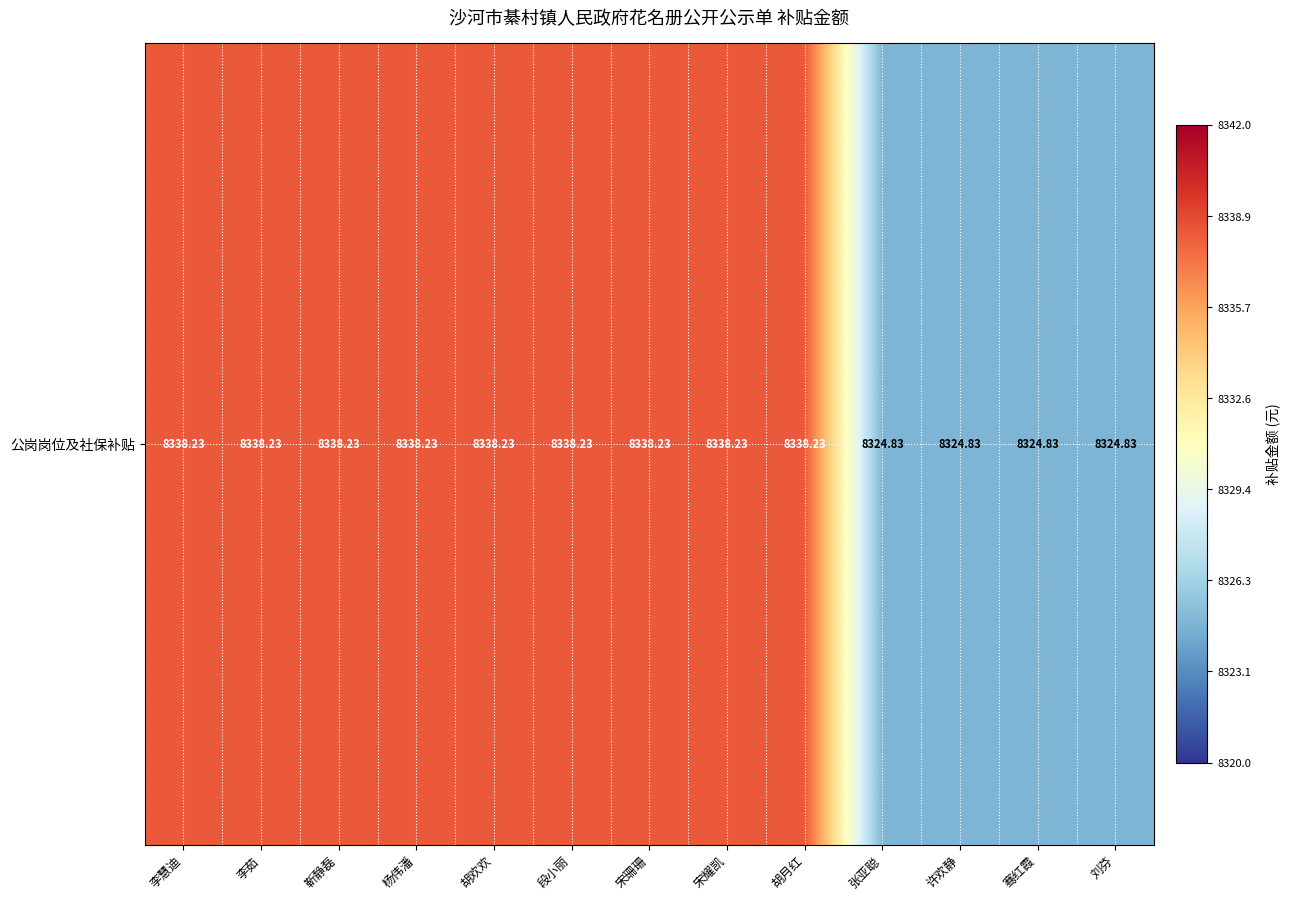

How many distinct data groups are displayed?

1